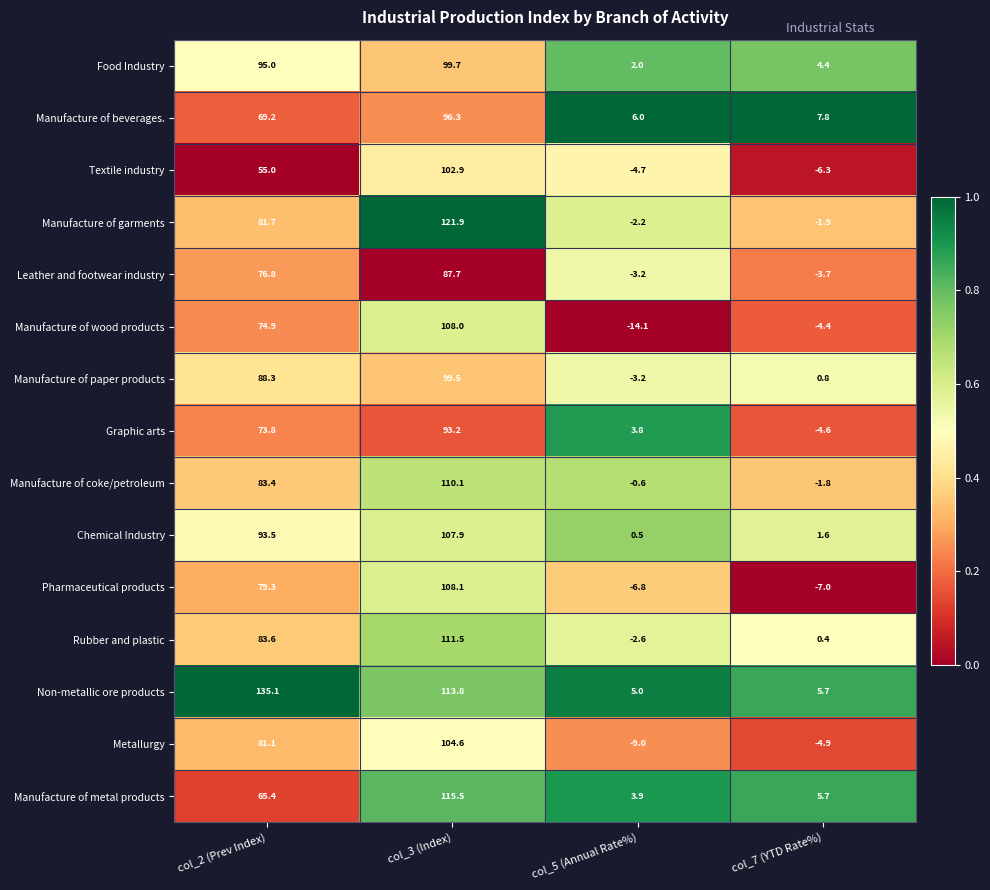

What is the average value of the Manufacture of metal products series?

47.6